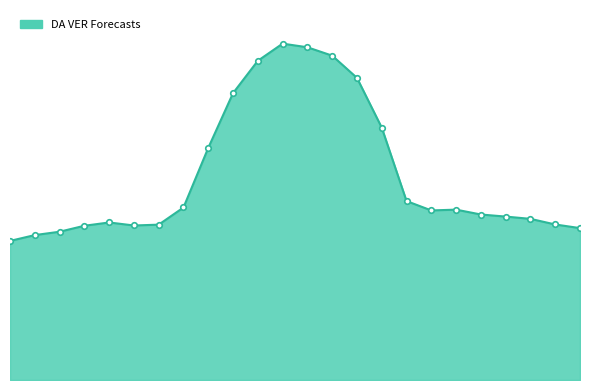

Reading right to left, list all the values displayed in this chart.

2606.1	2668.5	2765.1	2804.1	2839.7	2923.2	2909.5	3070.2	4330.2	5184.1	5565.5	5709.1	5771.6	5477.3	4922.2	3982.4	2959.9	2665.6	2651.1	2703.1	2646.5	2544.1	2486.5	2386.5